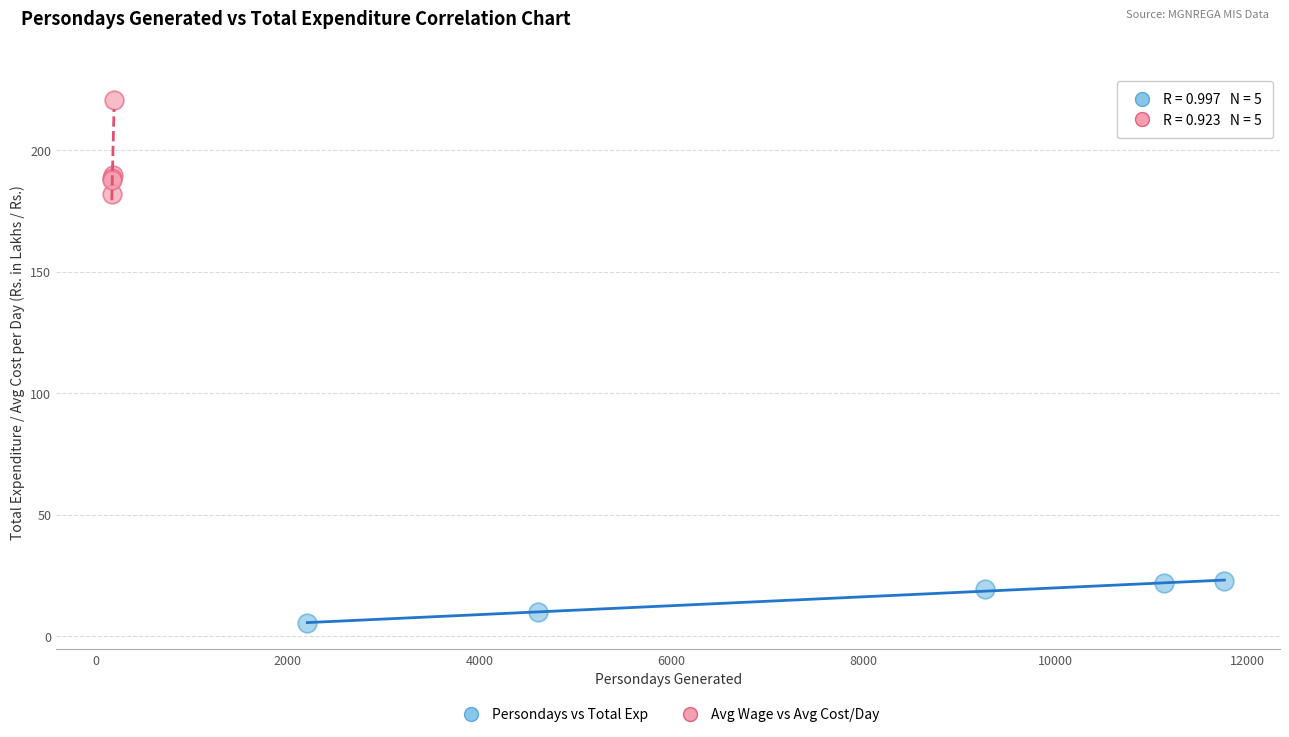

Which series has the largest Y range (max minus min)?

Avg Wage vs Avg Cost/Day